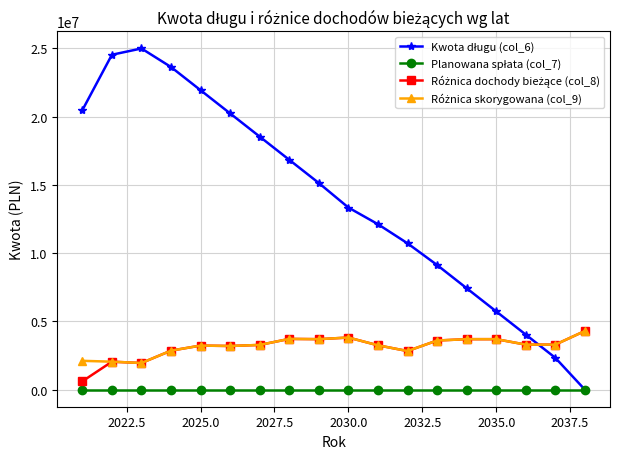

Count the number of categories in the chart.

18